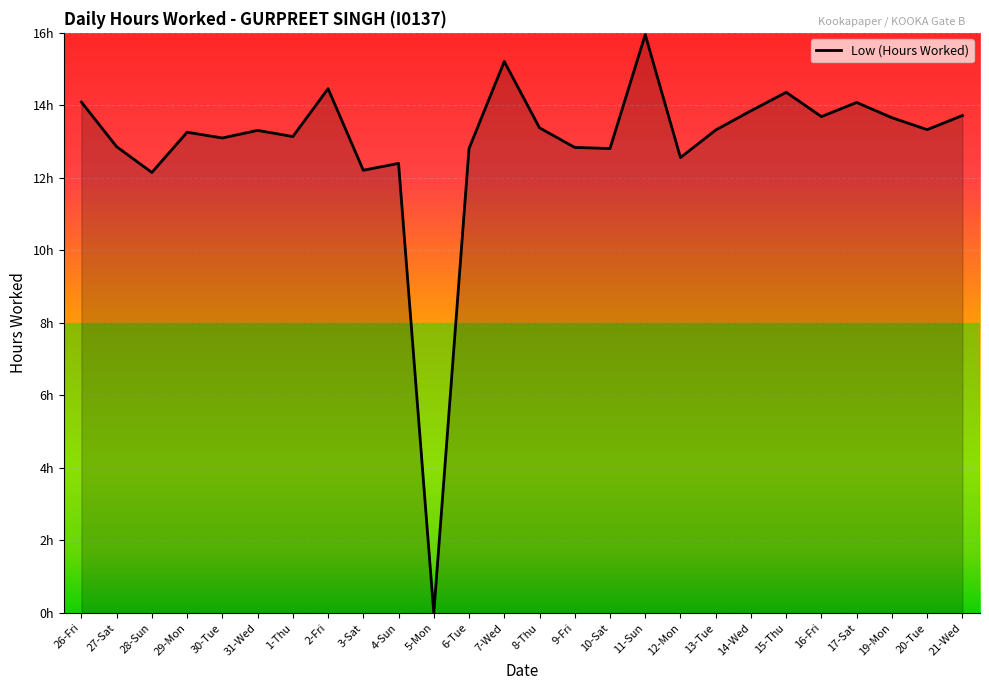

Where is the data nearest to the value 7?

28-Sun